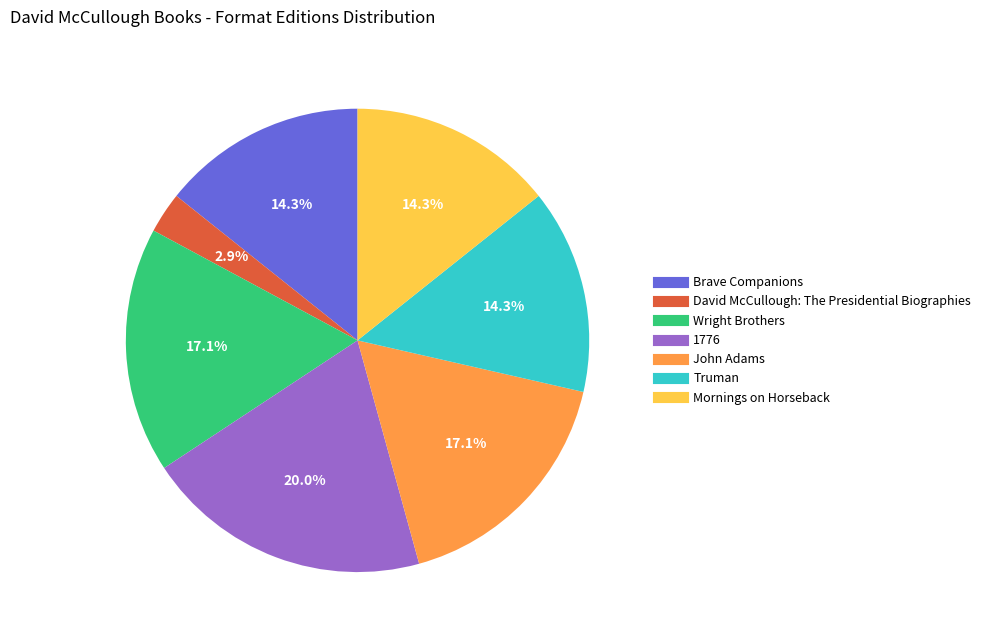

What is the largest slice in the pie chart?

1776